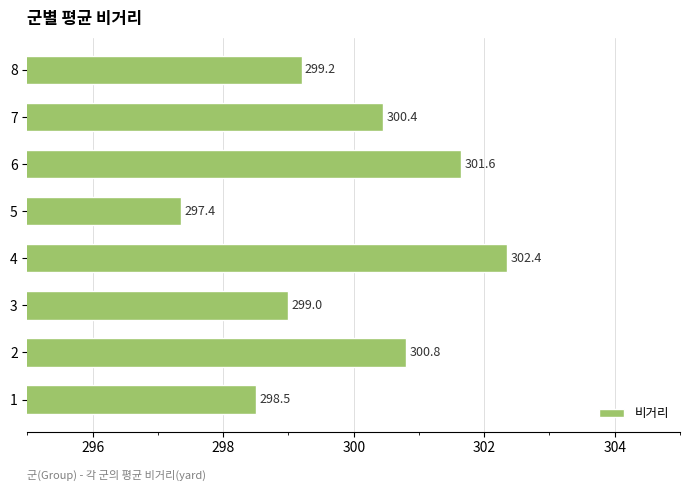

Where is the data nearest to the value 299?

3